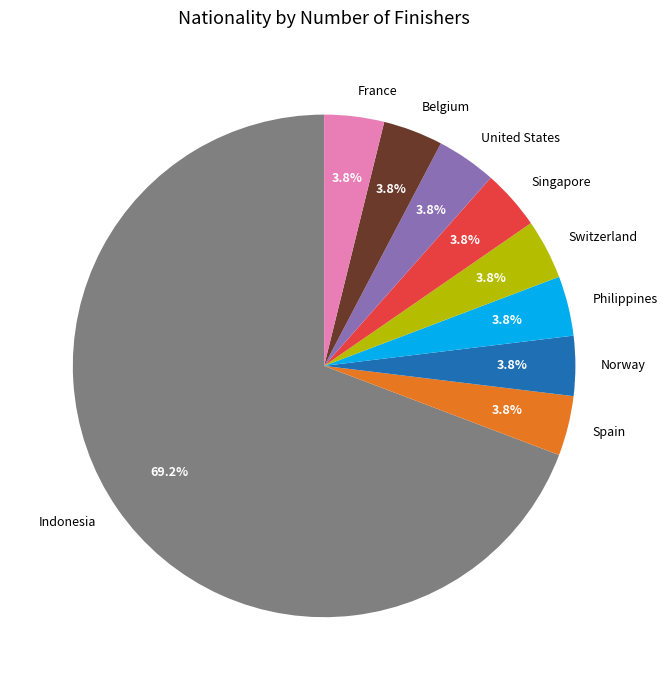

Is there a majority slice in this chart?

Yes